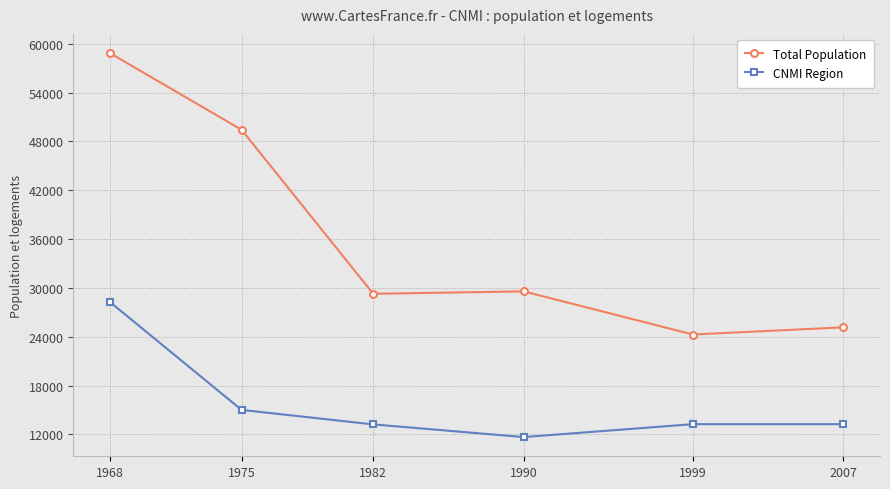

What are all the series names shown in the legend?

Total Population, CNMI Region